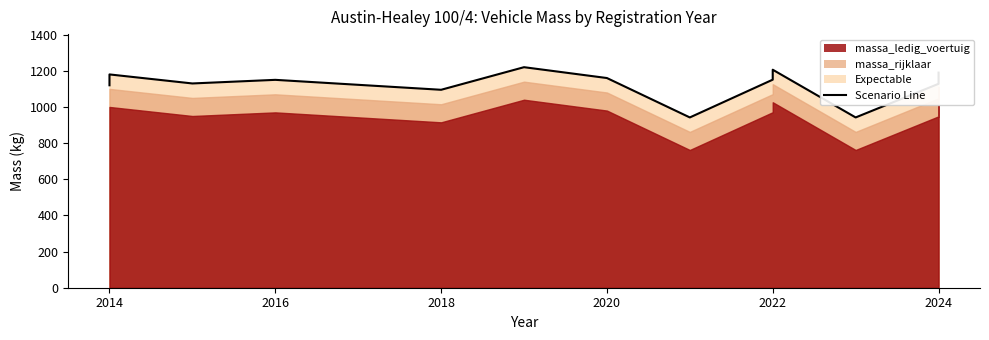

What is the value of the 5th point from the left?

1095